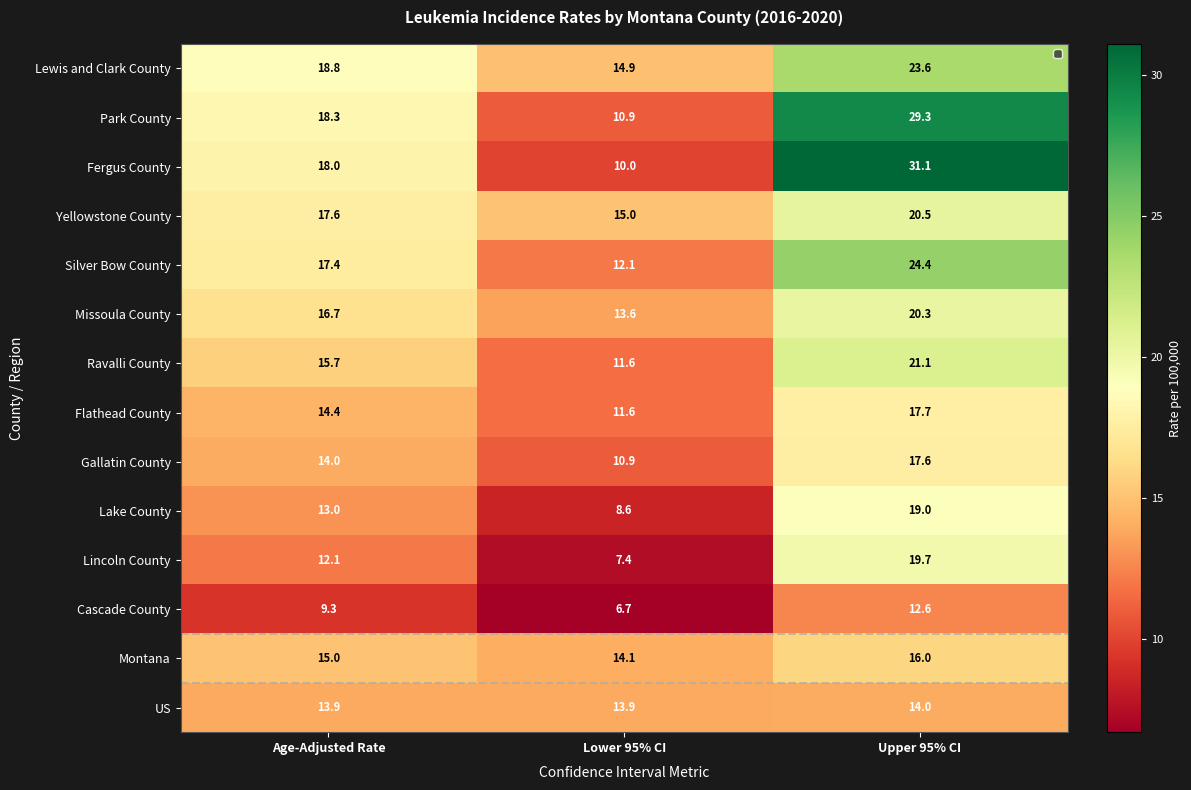

Is it true that Missoula County equals 16.7 at Age-Adjusted Rate?

True